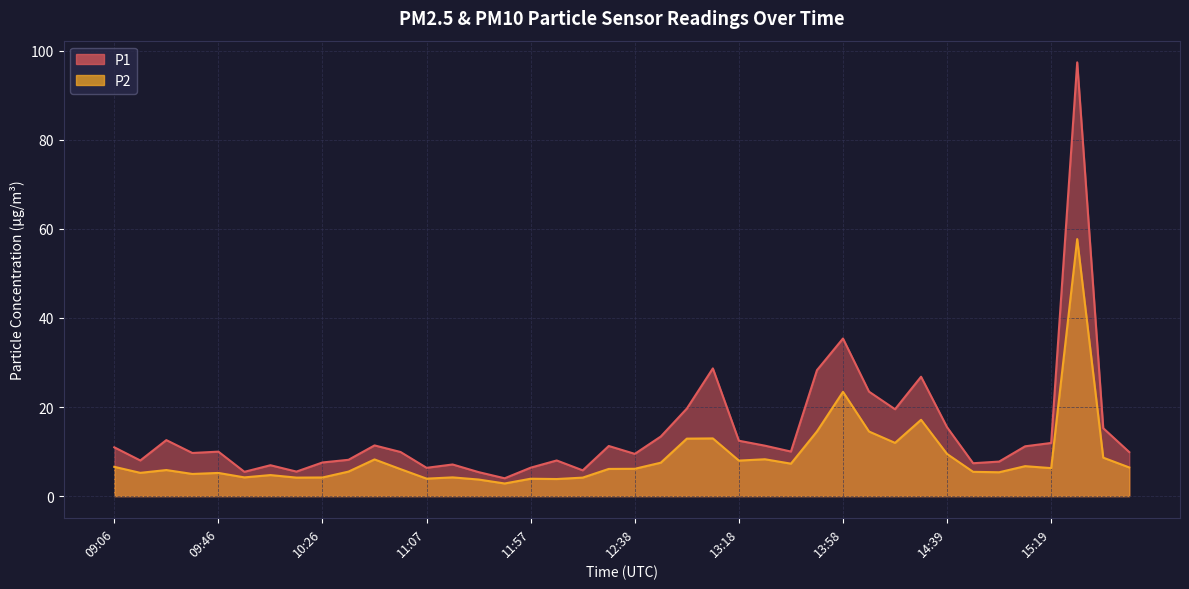

Reading left to right, list all the values displayed in this chart.

P1: 10.9	8.0	12.6	9.7	10.0	5.5	6.9	5.5	7.5	8.2	11.4	9.9	6.3	7.1	5.4	4.0	6.4	8.0	5.8	11.2	9.5	13.4	19.6	28.7	12.4	11.3	10.0	28.3	35.4	23.4	19.5	26.8	15.4	7.4	7.8	11.2	11.9	97.4	15.2	9.9
P2: 6.6	5.2	5.8	5.0	5.2	4.2	4.7	4.2	4.2	5.5	8.2	6.0	3.9	4.2	3.7	2.8	3.9	3.8	4.2	6.1	6.1	7.5	12.9	12.9	8.0	8.3	7.3	14.5	23.4	14.5	11.9	17.1	9.4	5.5	5.3	6.7	6.3	57.7	8.6	6.4